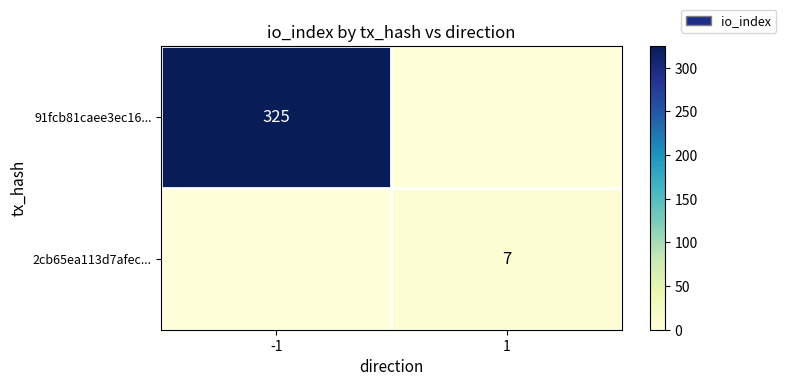

True or false: 91fcb81caee3ec16... has a value of 325 at -1.

True